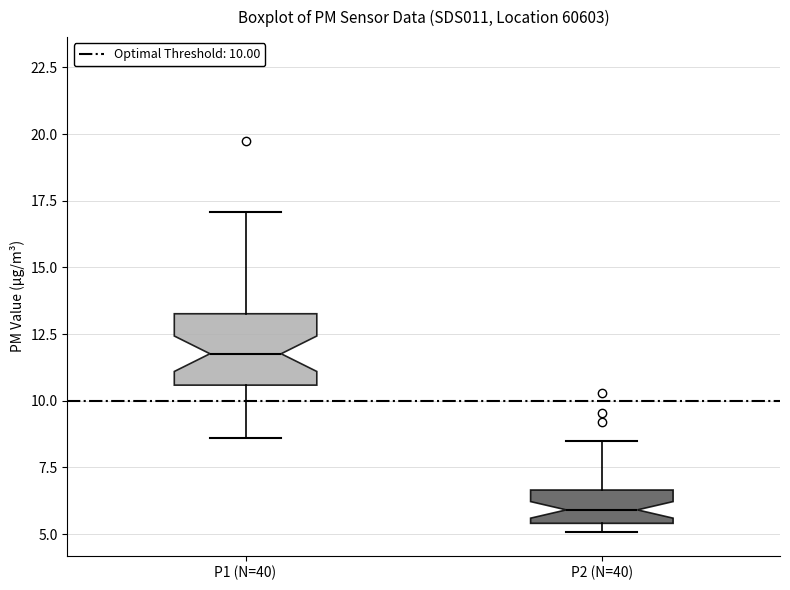

Where is the upper edge of the box for P1 (N=40) on the y-axis? The values are not printed on the chart, so give them approximately, as read against the axis.

13.5